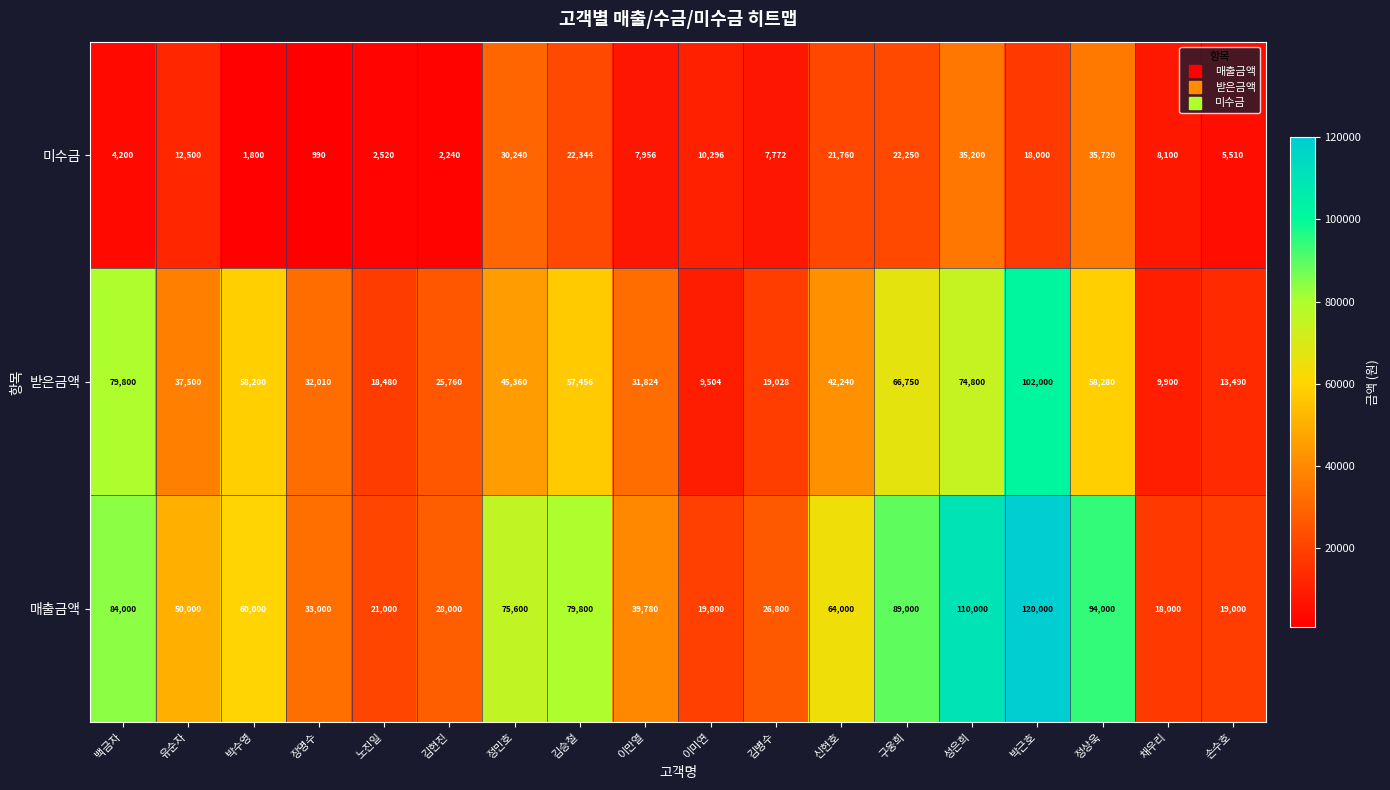

At which category is the sum across all series the highest?

박근호